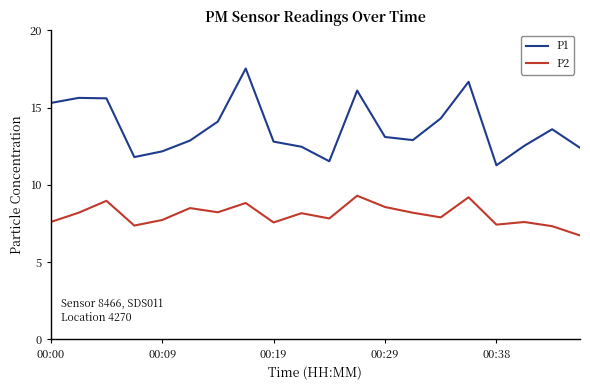

Rank the series by their maximum value, from highest to lowest.

P1, P2